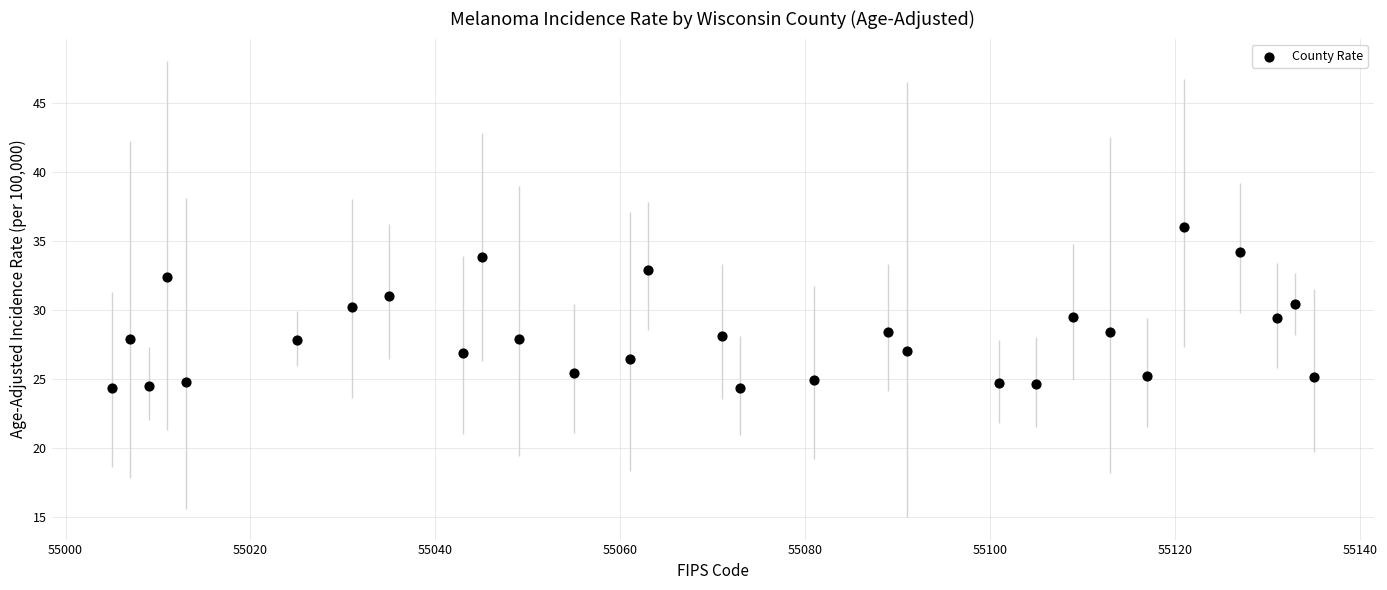

What is the range of Y values (max minus min)?

11.7